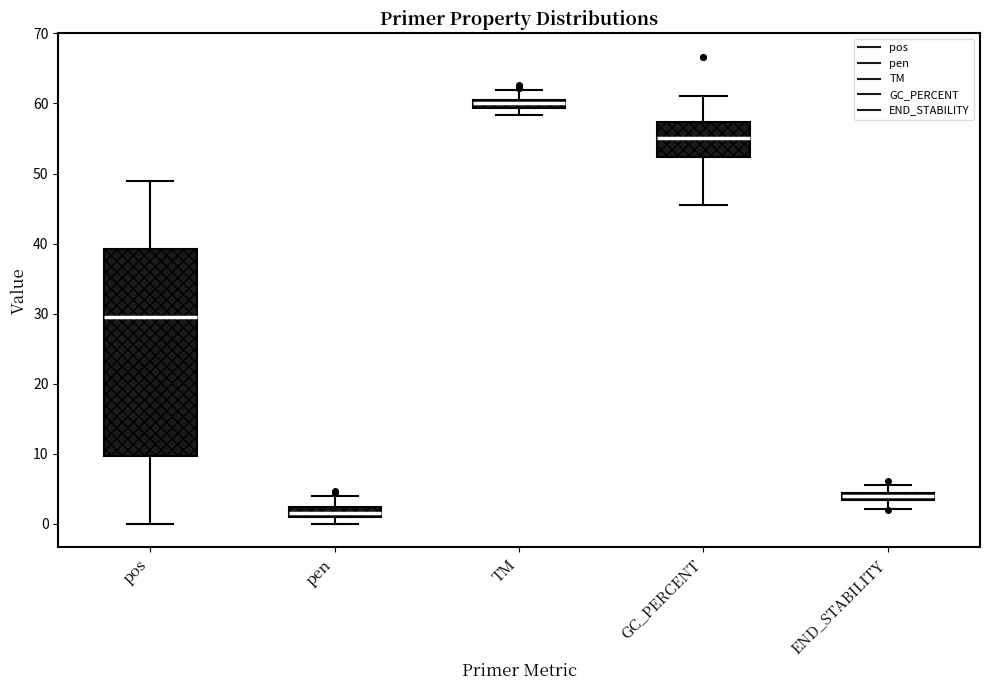

Which box's median line is the lowest?

pen